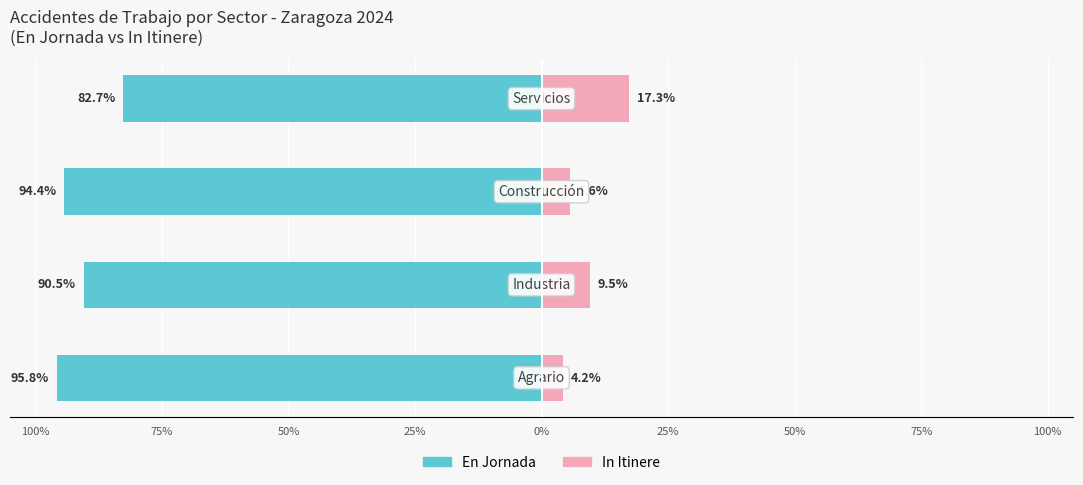

The value of En Jornada at 50% is -48.3. True or false?

False